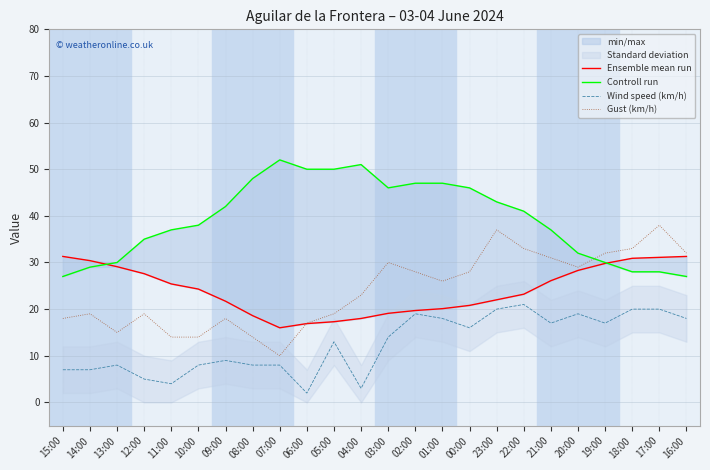

How many interior local peaks does the Gust (km/h) series have?

6